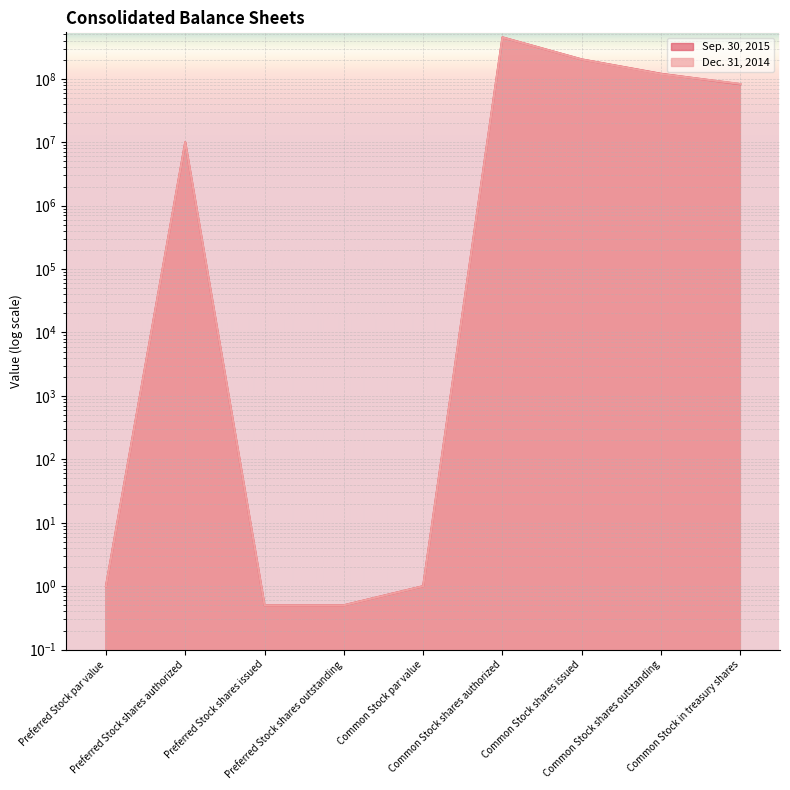

Which series changed the most between Preferred Stock shares issued and Preferred Stock shares outstanding?

Sep. 30, 2015